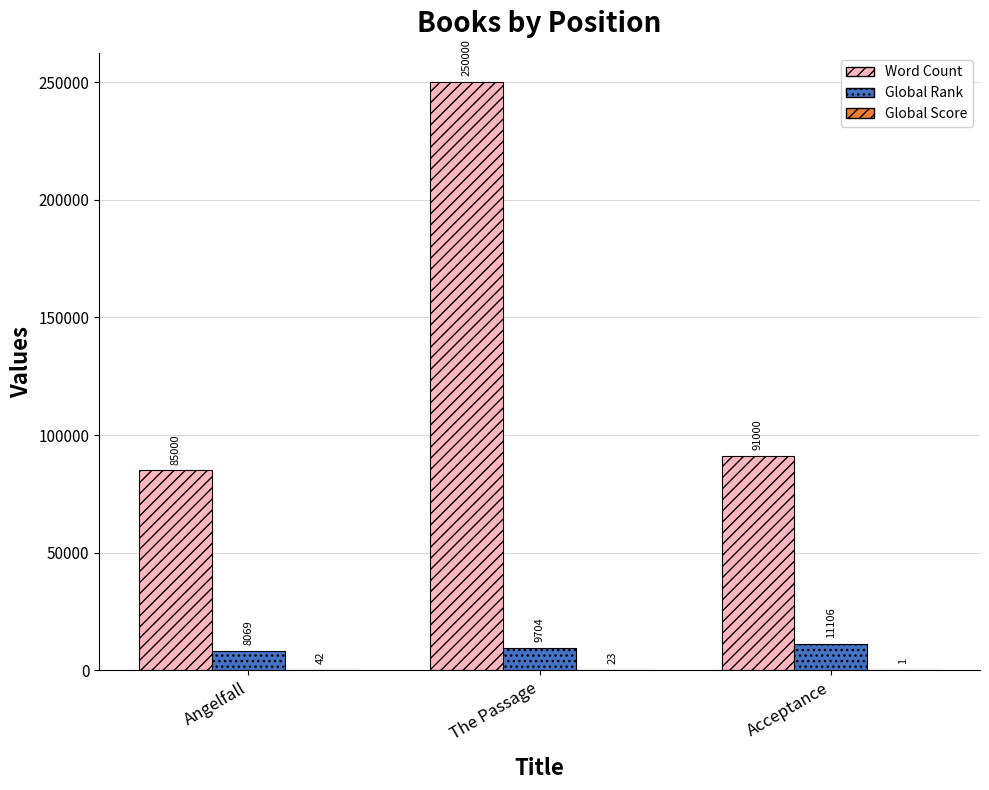

What is the total value across all series at Angelfall?

93111